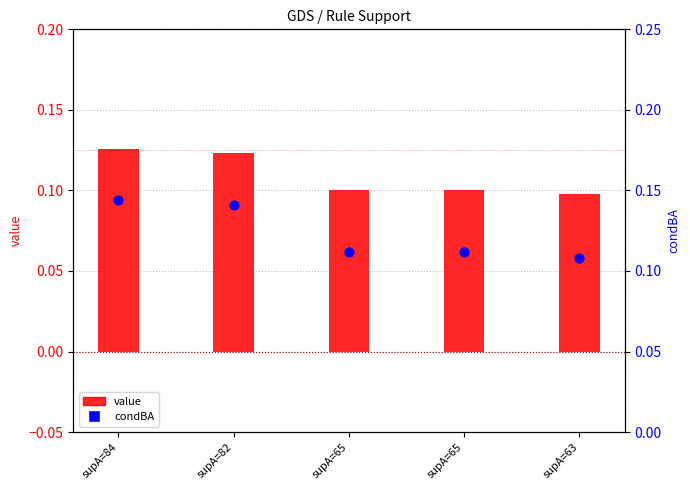

What is the total value across all series at supA=63?

0.2